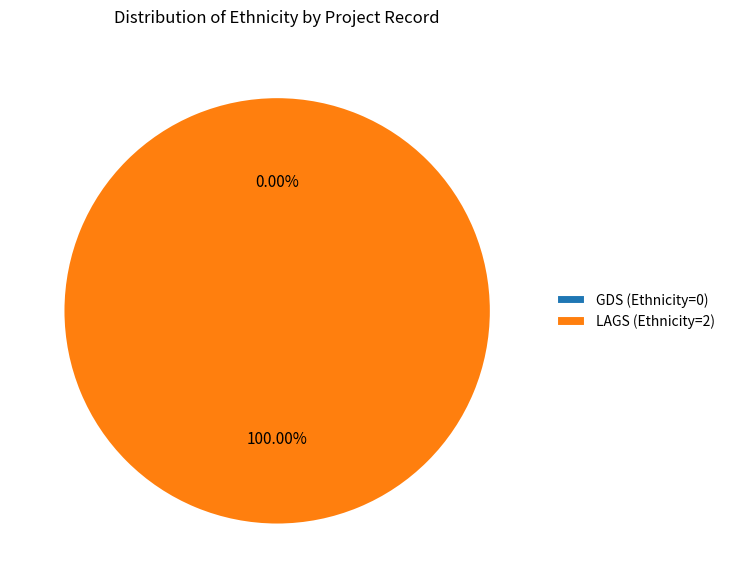

To the nearest percent, what is the difference between the Row 2 and Row 1 slice percentages?

100%